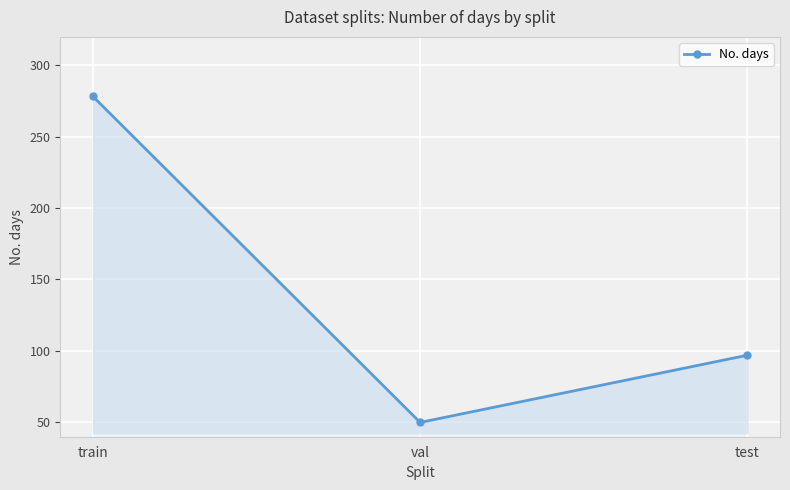

What is the difference between the values at test and val?

47